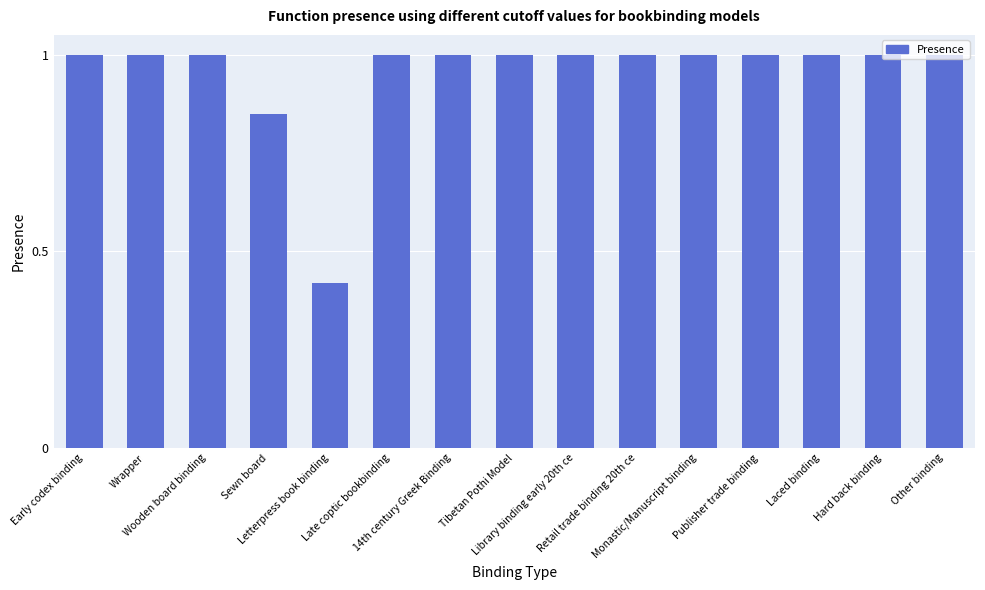

What is the greatest value displayed?

1.0